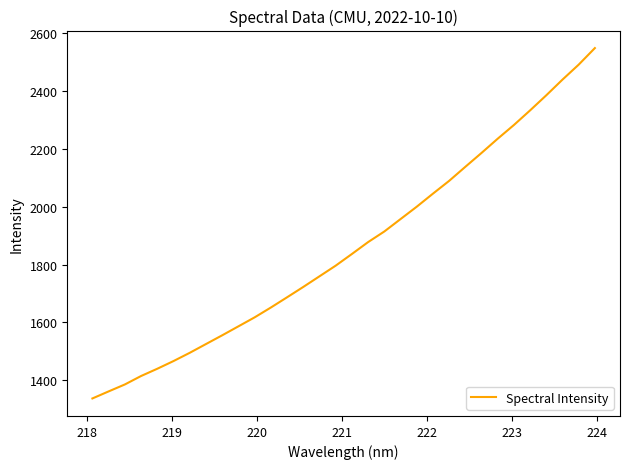

Does the chart display data point markers on the line(s)?

No